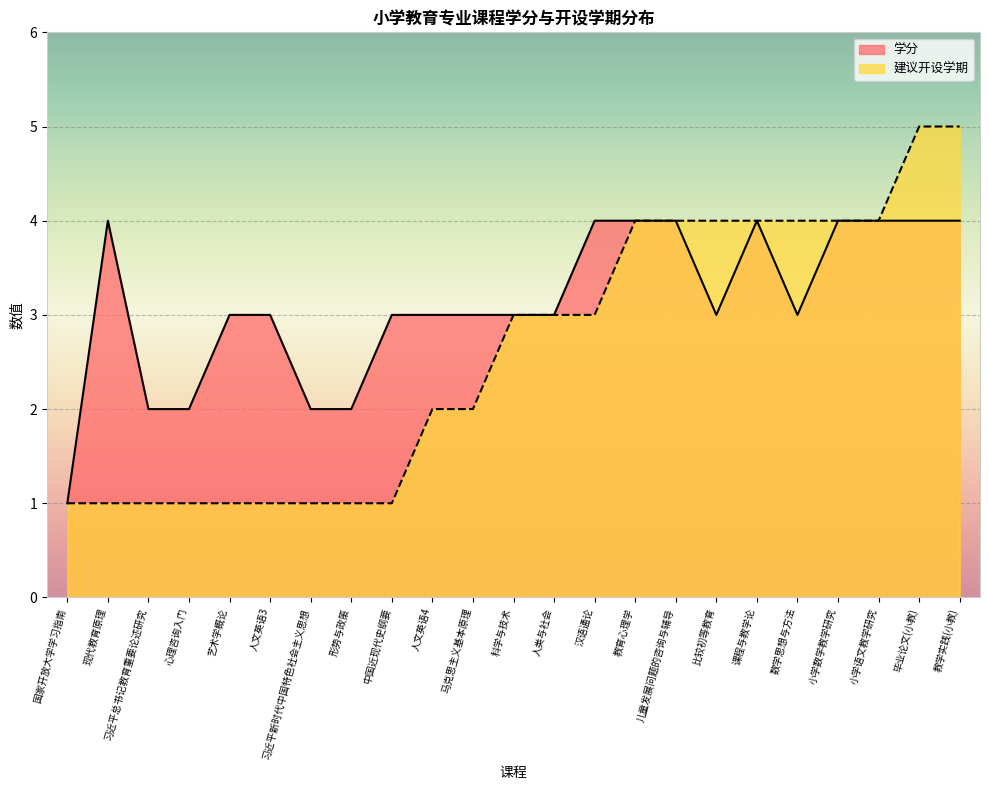

What position from the left is 教育心理学?

15